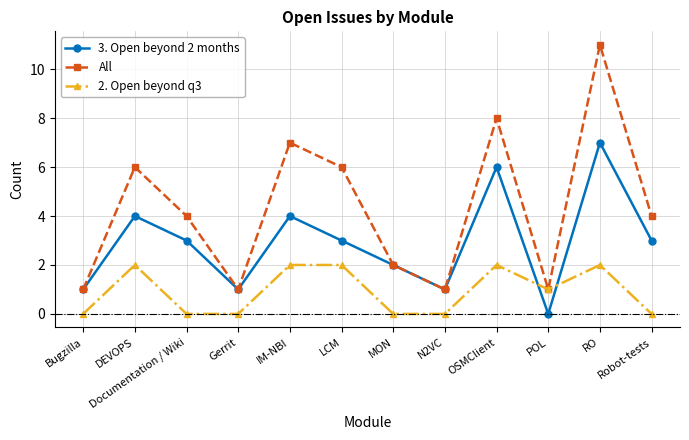

What is the maximum value for 2. Open beyond q3?

2